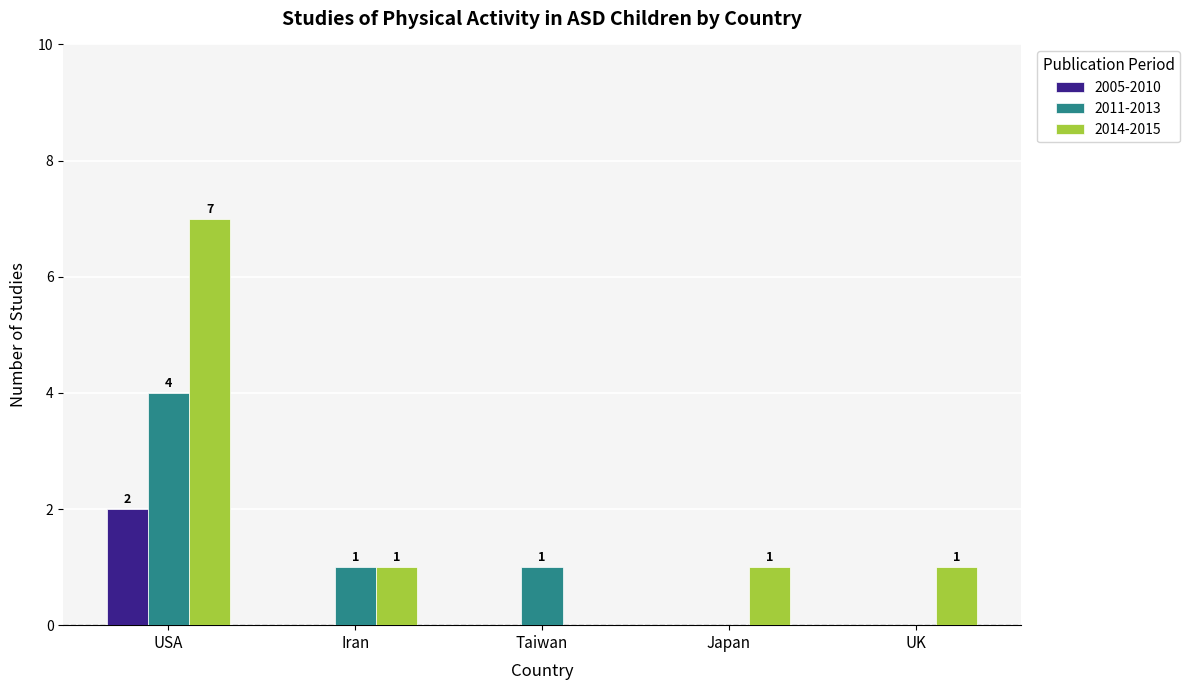

How many categories are shown in the chart?

5